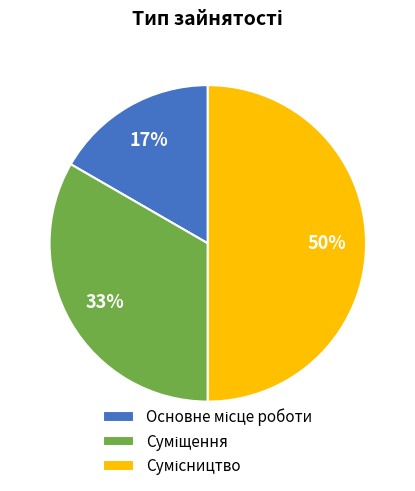

To the nearest percent, what is the average slice percentage?

33%